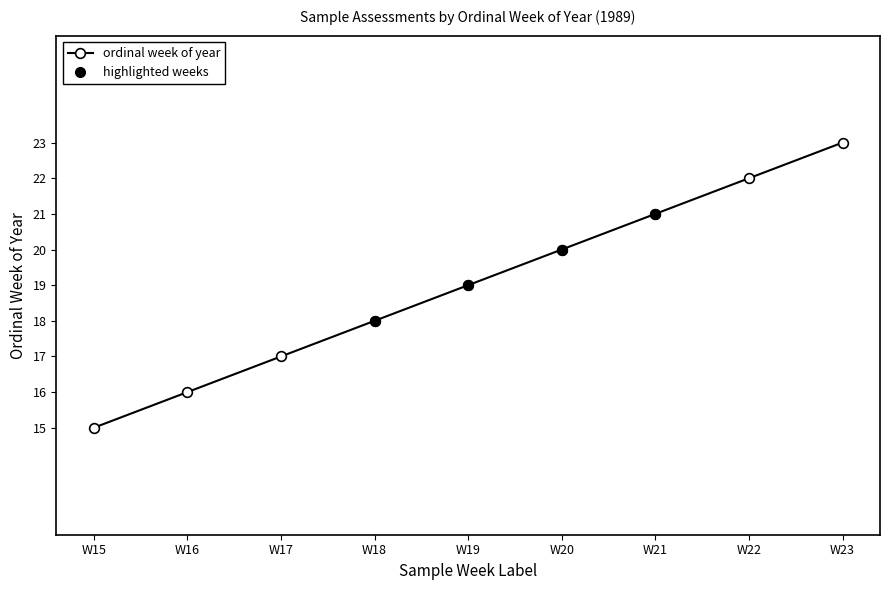

What is the sum of the values at W23 and W15?

38